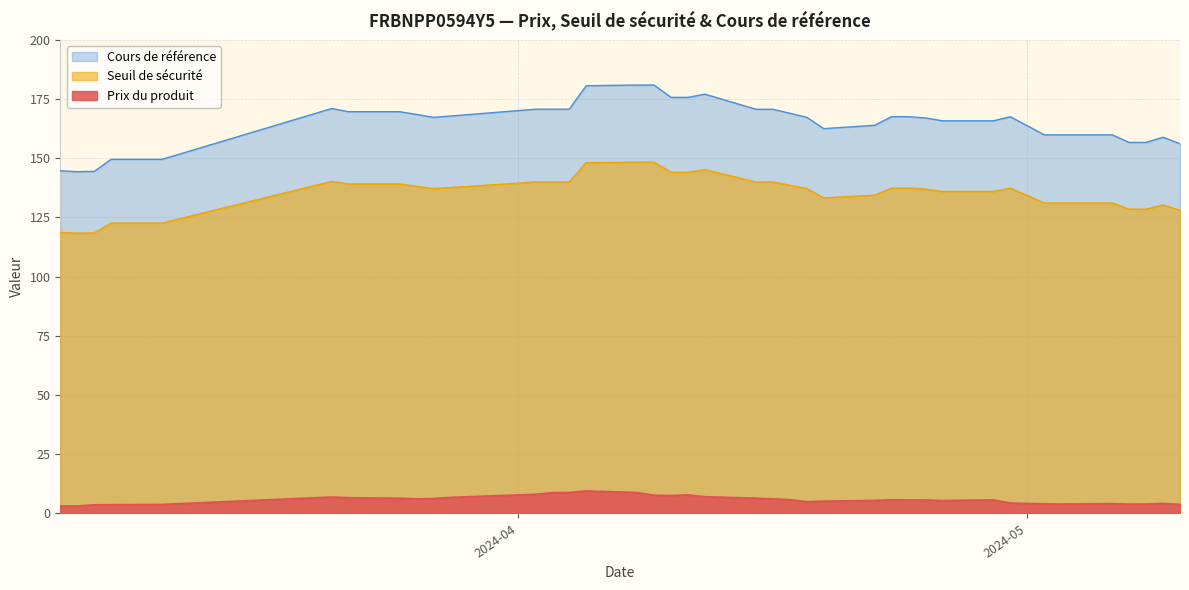

Reading left to right, list all the values displayed in this chart.

Prix du produit: 2024-05-10=3.9	2024-05-09=4.2	2024-05-08=4.0	2024-05-07=4.0	2024-05-06=4.2	2024-05-03=4.0	2024-05-02=4.1	2024-04-30=4.4	2024-04-29=5.7	2024-04-26=5.5	2024-04-25=5.7	2024-04-24=5.7	2024-04-23=5.8	2024-04-22=5.5	2024-04-19=5.2	2024-04-18=5.0	2024-04-17=5.8	2024-04-16=6.2	2024-04-15=6.5	2024-04-12=7.1	2024-04-11=7.9	2024-04-10=7.6	2024-04-09=7.7	2024-04-08=8.8	2024-04-05=9.5	2024-04-04=8.8	2024-04-03=8.8	2024-04-02=8.1	2024-03-28=6.8	2024-03-27=6.3	2024-03-26=6.2	2024-03-25=6.4	2024-03-22=6.7	2024-03-21=6.9	2024-03-11=3.8	2024-03-08=3.7	2024-03-07=3.7	2024-03-06=3.2	2024-03-05=3.1
Seuil de sécurité: 2024-05-10=128.0	2024-05-09=130.3	2024-05-08=128.5	2024-05-07=128.5	2024-05-06=131.1	2024-05-03=131.1	2024-05-02=131.1	2024-04-30=137.4	2024-04-29=136.0	2024-04-26=136.0	2024-04-25=136.9	2024-04-24=137.4	2024-04-23=137.4	2024-04-22=134.4	2024-04-19=133.2	2024-04-18=137.2	2024-04-17=138.6	2024-04-16=139.9	2024-04-15=139.9	2024-04-12=145.2	2024-04-11=144.1	2024-04-10=144.1	2024-04-09=148.3	2024-04-08=148.3	2024-04-05=148.1	2024-04-04=140.0	2024-04-03=140.0	2024-04-02=140.0	2024-03-28=137.6	2024-03-27=137.1	2024-03-26=138.2	2024-03-25=139.1	2024-03-22=139.1	2024-03-21=140.2	2024-03-11=122.6	2024-03-08=122.6	2024-03-07=118.4	2024-03-06=118.3	2024-03-05=118.7
Cours de référence: 2024-05-10=156.1	2024-05-09=158.9	2024-05-08=156.7	2024-05-07=156.7	2024-05-06=159.9	2024-05-03=159.9	2024-05-02=159.9	2024-04-30=167.5	2024-04-29=165.8	2024-04-26=165.8	2024-04-25=167.0	2024-04-24=167.5	2024-04-23=167.5	2024-04-22=163.9	2024-04-19=162.5	2024-04-18=167.3	2024-04-17=169.0	2024-04-16=170.7	2024-04-15=170.7	2024-04-12=177.0	2024-04-11=175.7	2024-04-10=175.7	2024-04-09=180.9	2024-04-08=180.9	2024-04-05=180.6	2024-04-04=170.7	2024-04-03=170.7	2024-04-02=170.7	2024-03-28=167.8	2024-03-27=167.2	2024-03-26=168.5	2024-03-25=169.6	2024-03-22=169.6	2024-03-21=171.0	2024-03-11=149.5	2024-03-08=149.5	2024-03-07=144.4	2024-03-06=144.3	2024-03-05=144.7